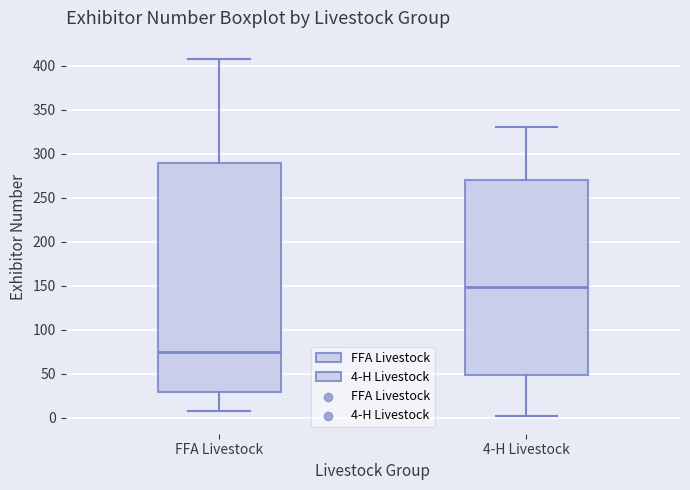

Reading left to right, transcribe this box plot: for each box, give where its median line is, the range the box spans, and where its two whiskers end, as read against the y-axis. The values are not printed on the chart, so give them approximately, as read against the axis.

FFA Livestock: median 75, box 30 to 290, whiskers 10 to 410
4-H Livestock: median 150, box 50 to 270, whiskers 0 to 330